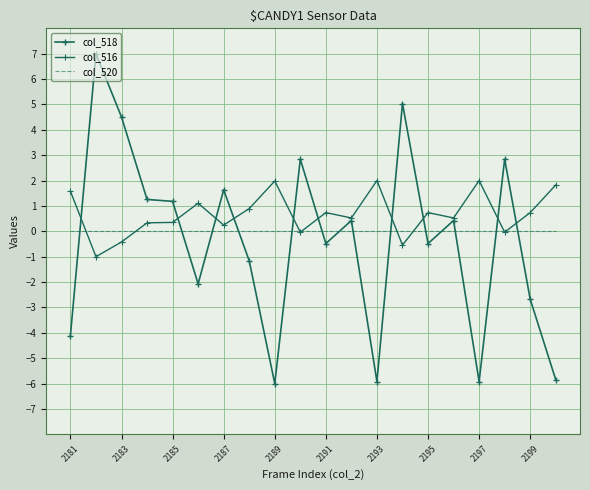

True or false: col_516 has more than 0 interior local peaks.

True